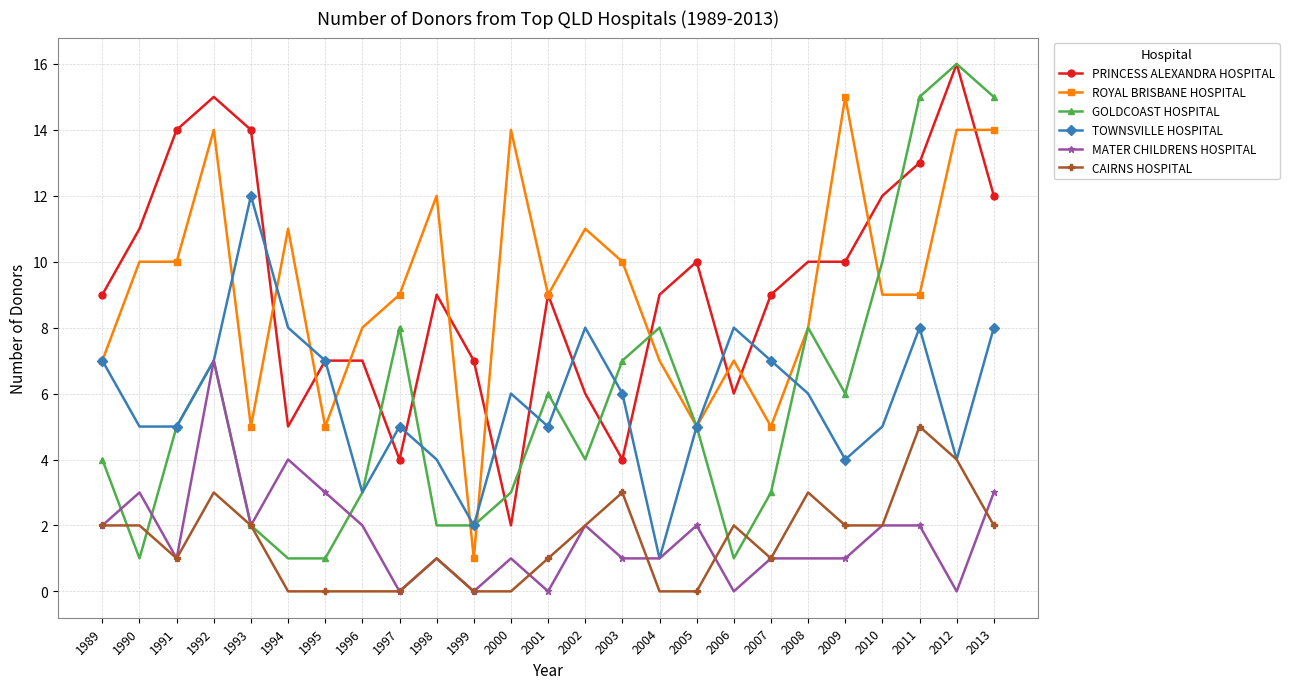

What are all the series names shown in the legend?

PRINCESS ALEXANDRA HOSPITAL, ROYAL BRISBANE HOSPITAL, GOLDCOAST HOSPITAL, TOWNSVILLE HOSPITAL, MATER CHILDRENS HOSPITAL, CAIRNS HOSPITAL